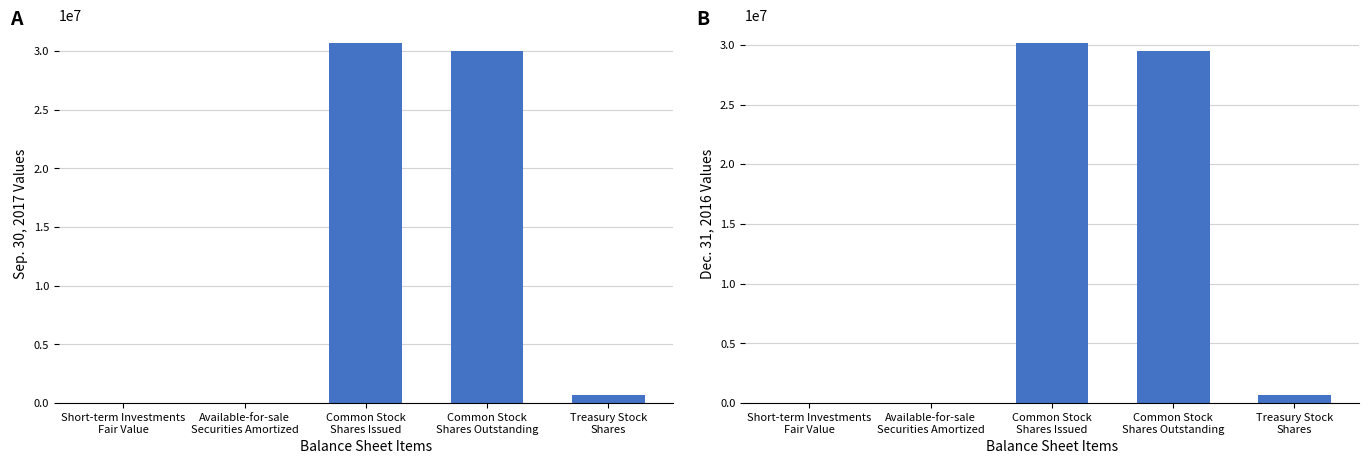

What is the total value across all series at Common Stock
Shares Outstanding?

59531776